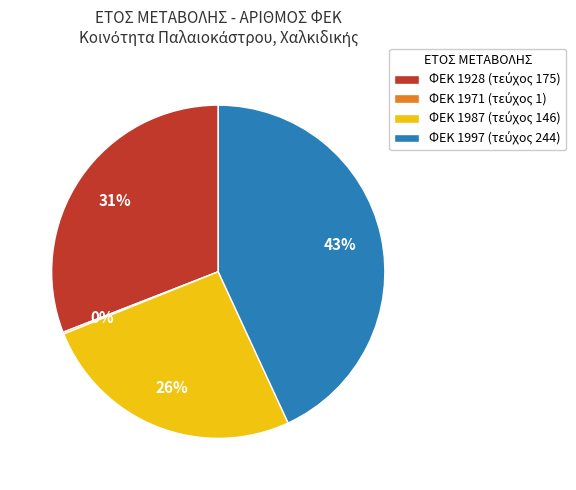

Is there a majority slice in this chart?

No